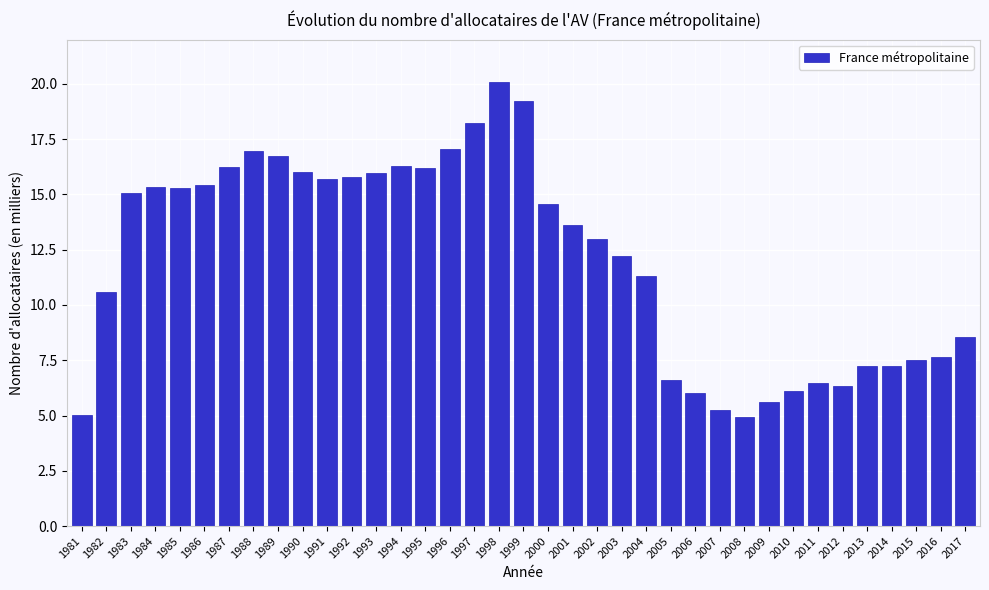

What is the average value?

12.1